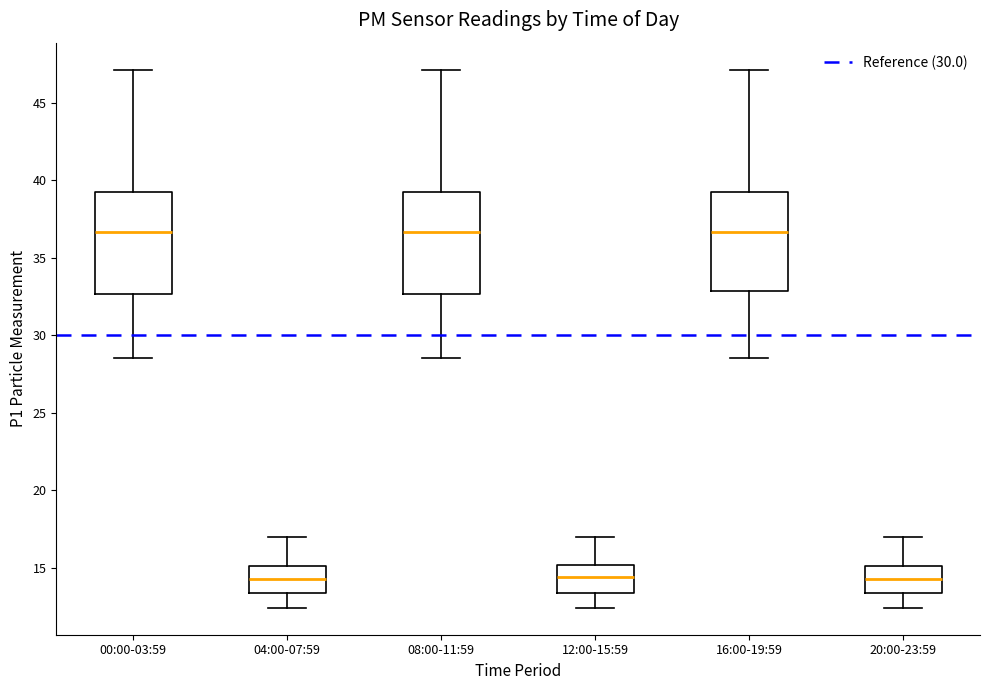

Where does the lower whisker of the box for 20:00-23:59 end on the y-axis? The values are not printed on the chart, so give them approximately, as read against the axis.

12.5